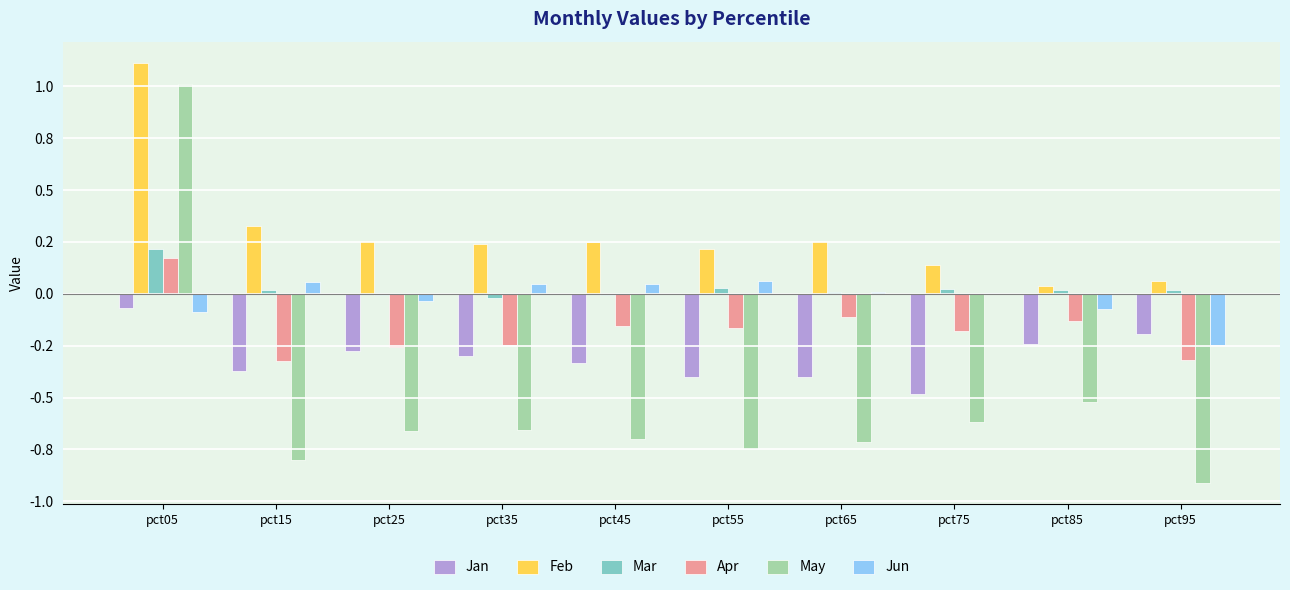

Are the bars horizontal?

No